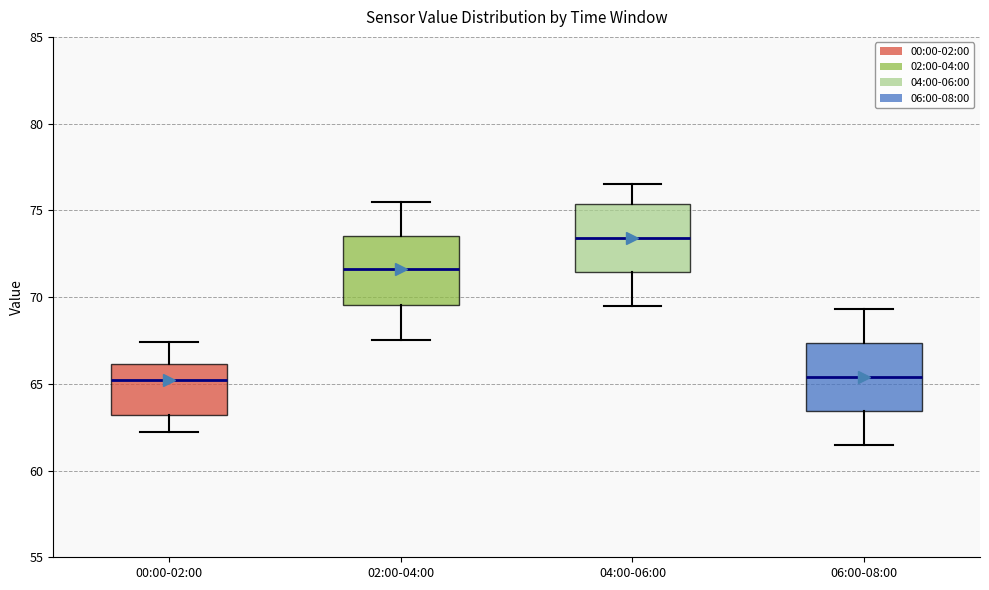

Where is the lower edge of the box for 02:00-04:00 on the y-axis? The values are not printed on the chart, so give them approximately, as read against the axis.

69.5